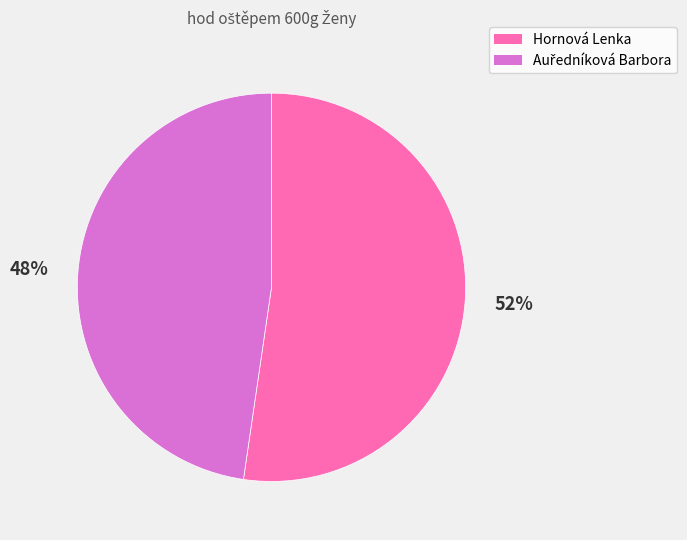

True or false: Hornová Lenka accounts for 63% of the total.

False